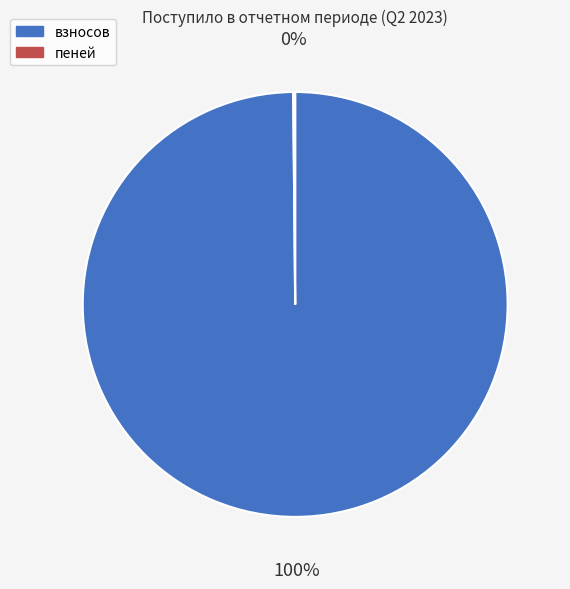

To the nearest percent, what is the average slice percentage?

50%